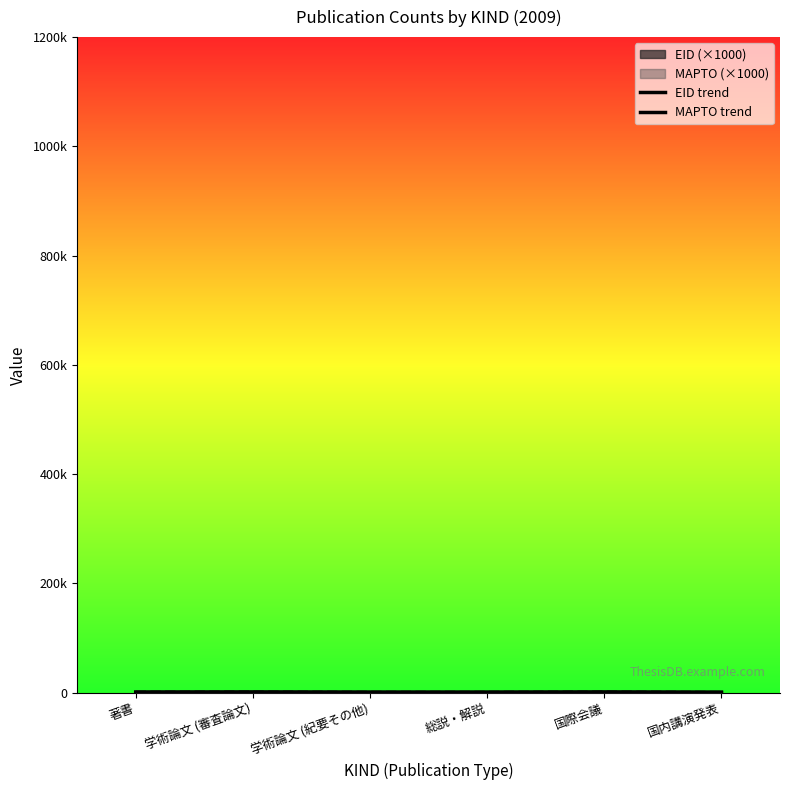

What is the label of the 2nd point from the right?

国際会議